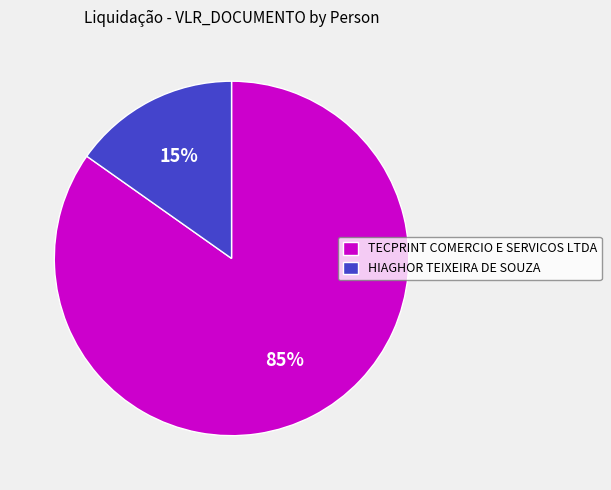

Do HIAGHOR TEIXEIRA DE SOUZA and TECPRINT COMERCIO E SERVICOS LTDA together represent more than half of the pie?

Yes